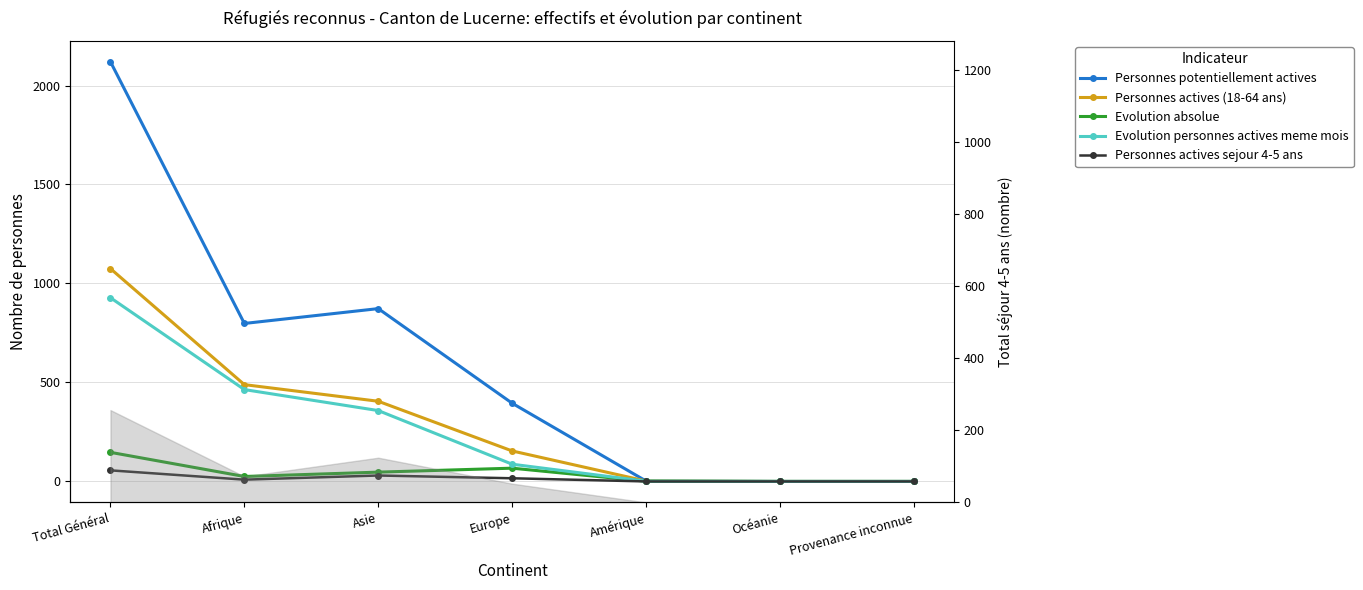

What position from the right is Asie?

5